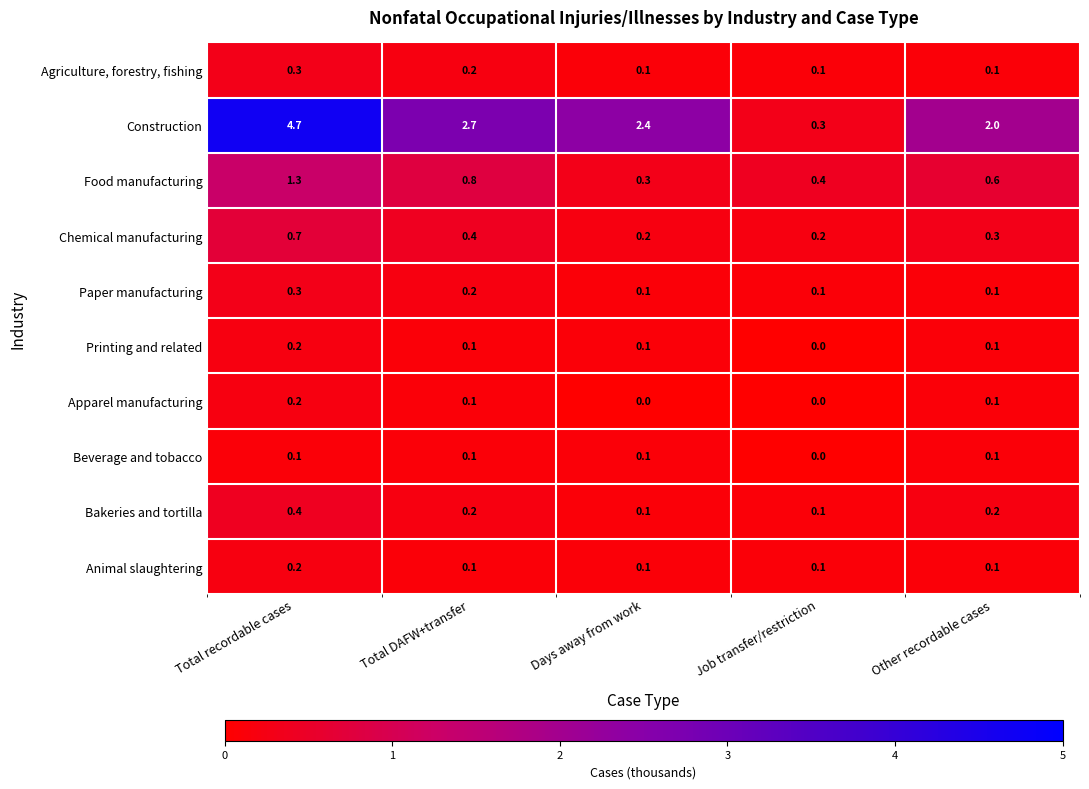

What is the difference between the second highest and minimum values in the Food manufacturing series?

0.5